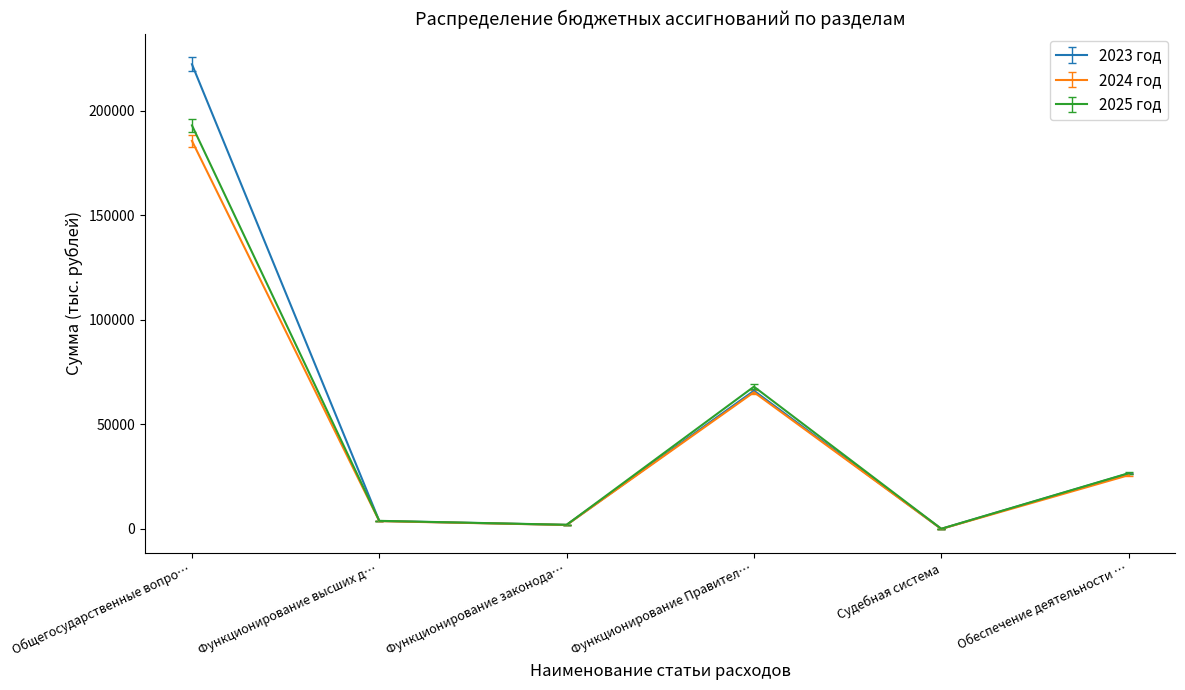

At which category is the sum across all series the highest?

Общегосударственные вопро…